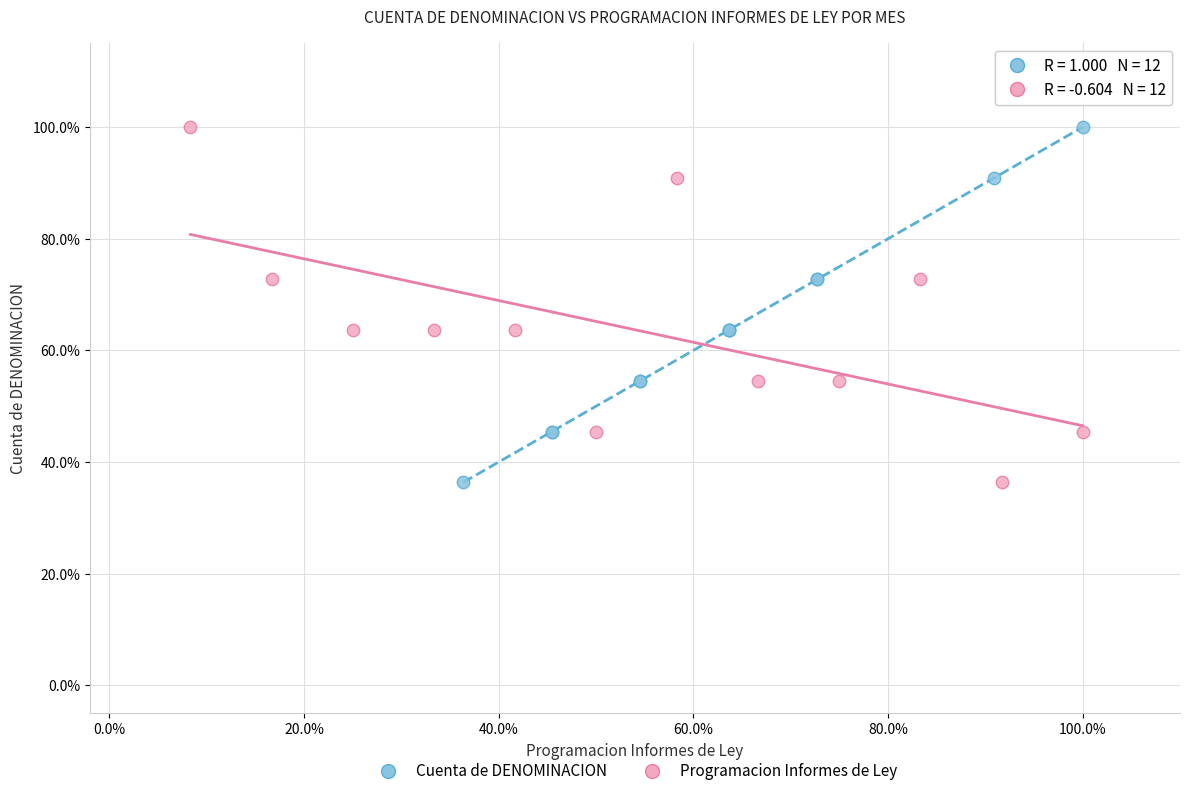

What are all the series names shown in the legend?

Cuenta de DENOMINACION, Programacion Informes de Ley